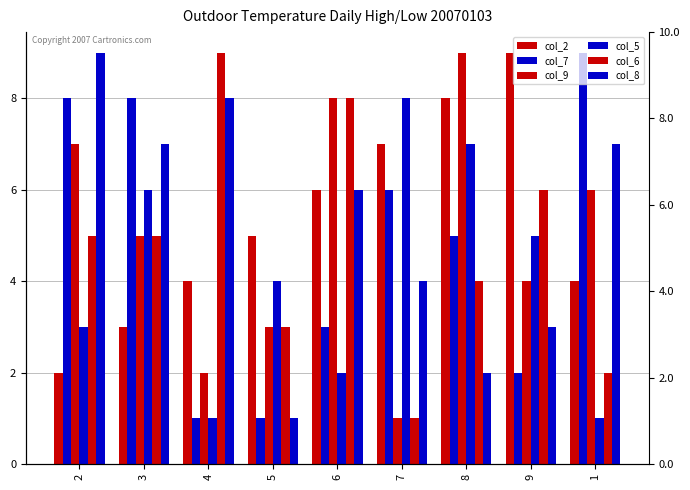

How many groups of bars are there?

9